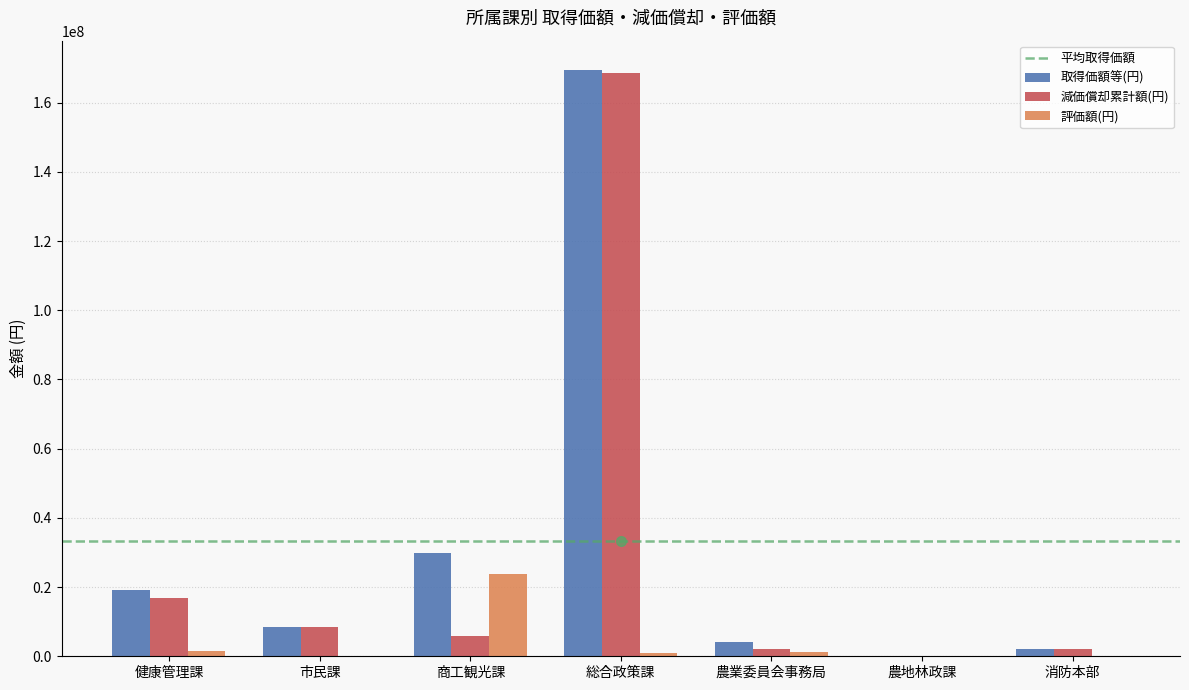

At which category is the sum across all series the highest?

総合政策課